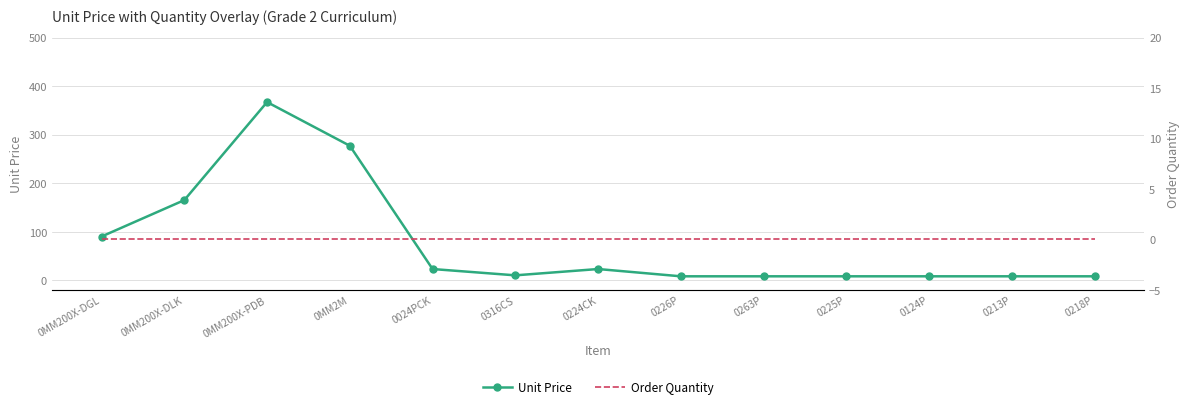

Rank the series by their average value, from lowest to highest.

Order Quantity, Unit Price